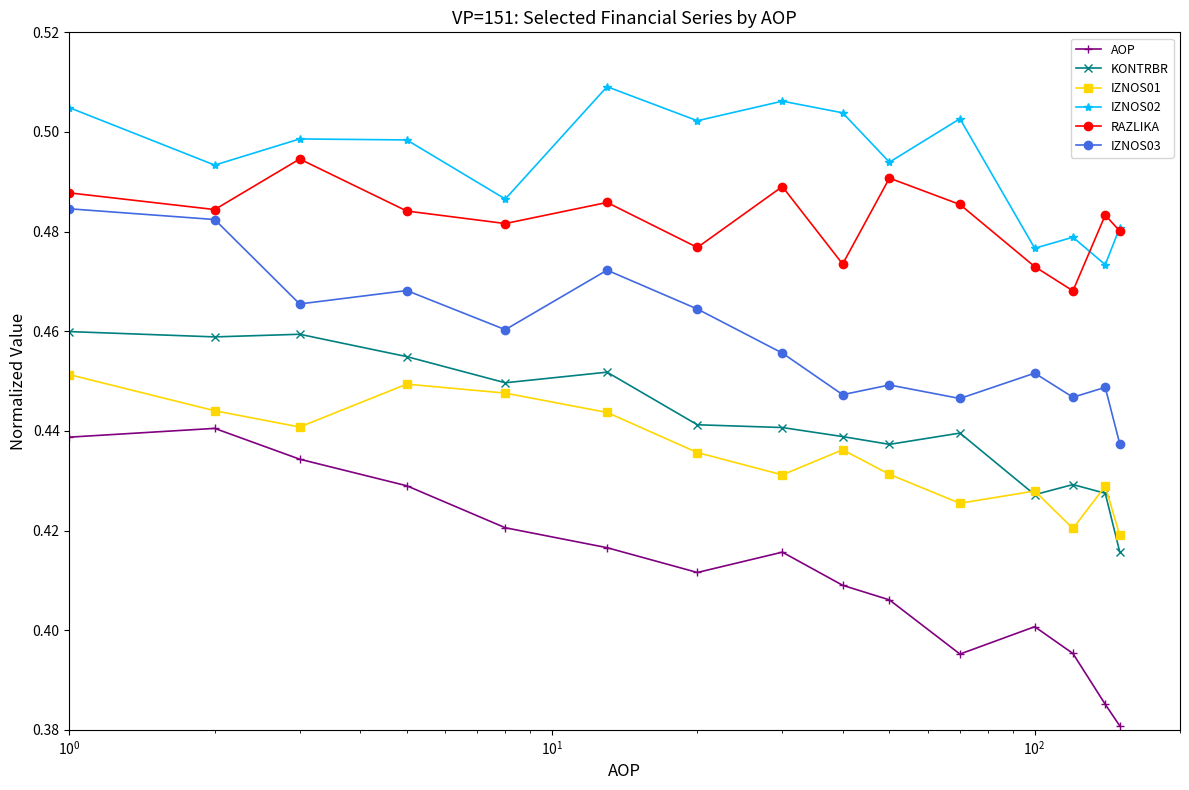

How many RAZLIKA values are between 0 and 1?

15